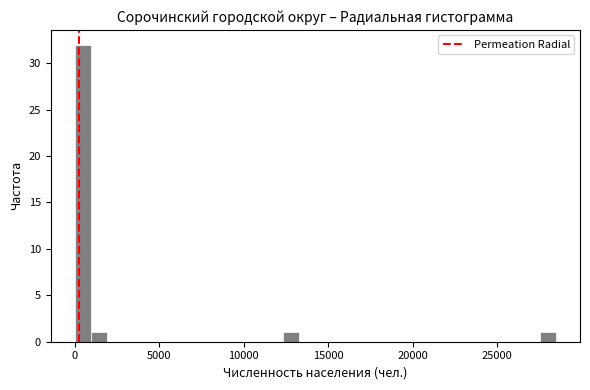

Read against the x-axis, roughly where is the centre of the tallest bar?

500